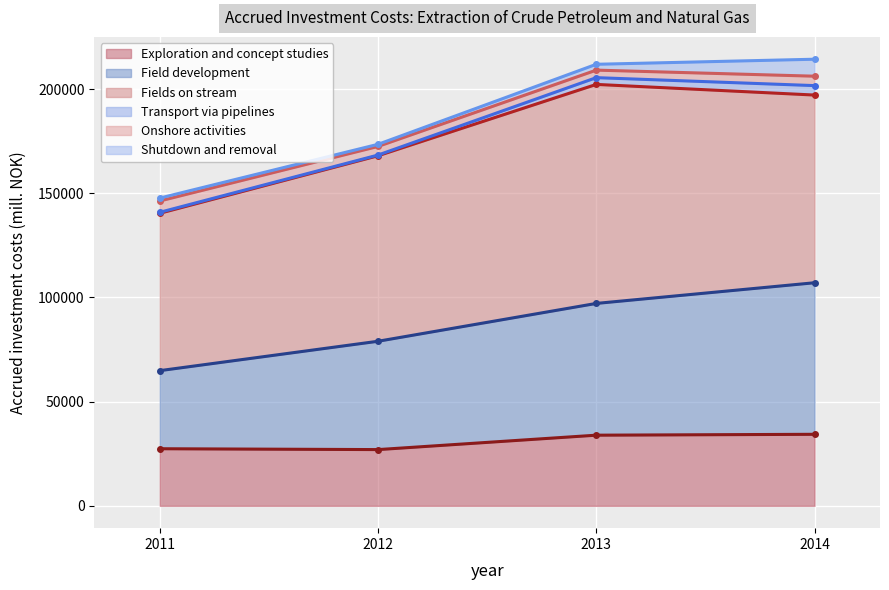

What is the value of the Exploration and concept studies point at the 4th from the left?

34325